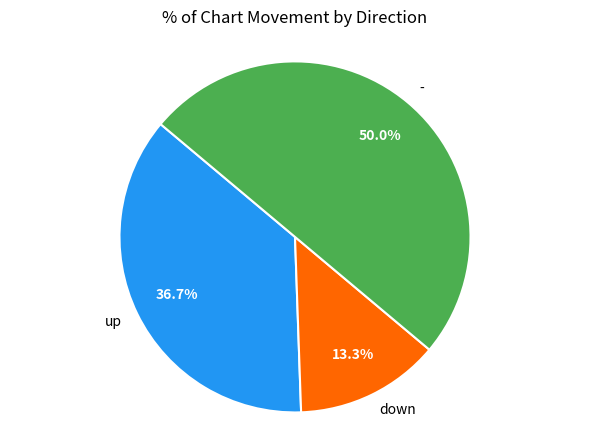

Which has a higher value, up or down?

up